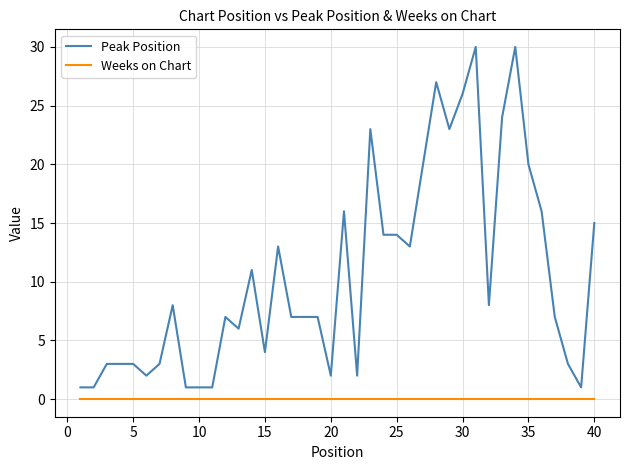

Which series has the widest spread of values?

Peak Position